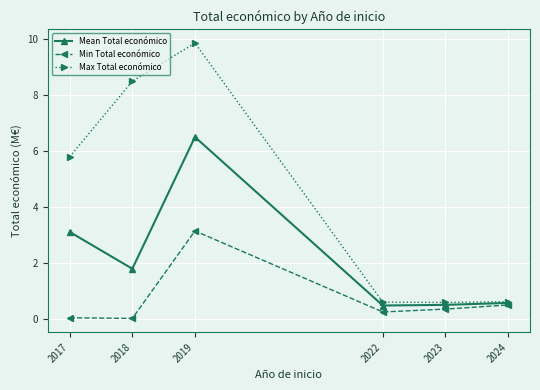

How many lines are shown in the chart?

3